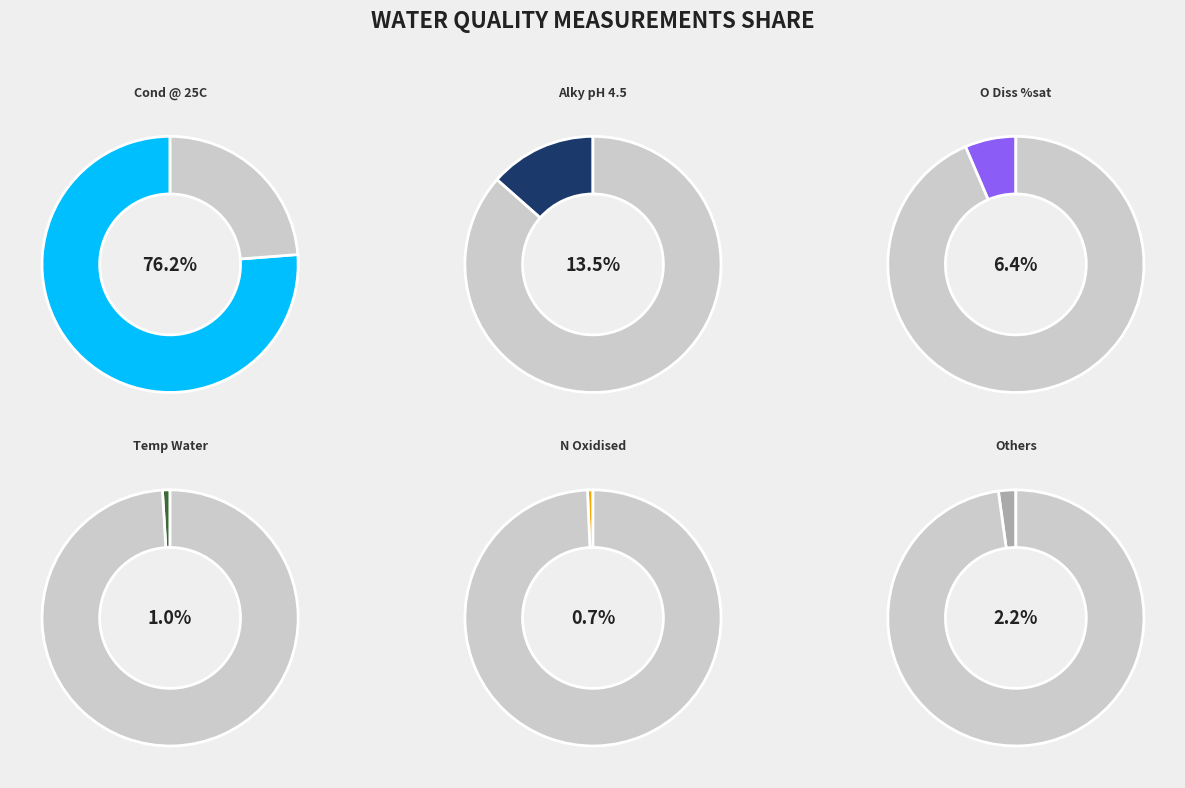

Between O Diss %sat and NH3 un-ion, which is larger?

O Diss %sat